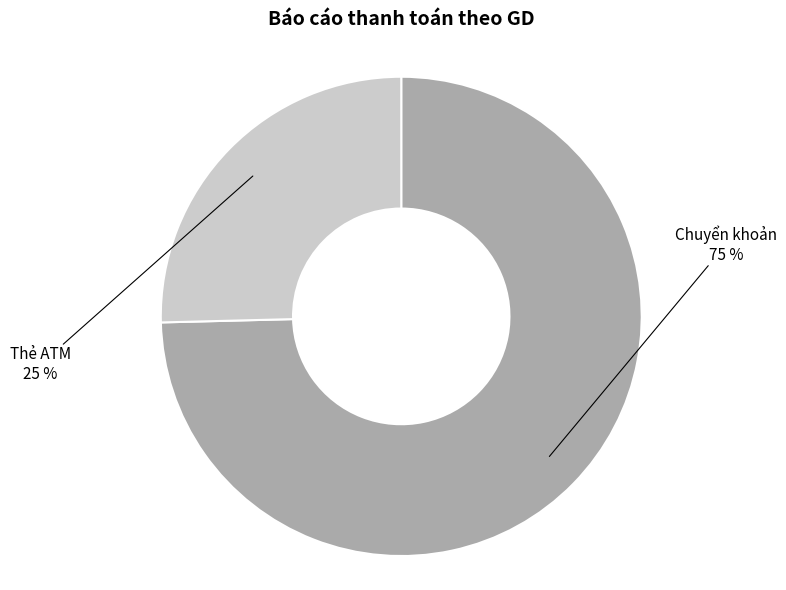

To the nearest percent, what is the average slice percentage?

50%